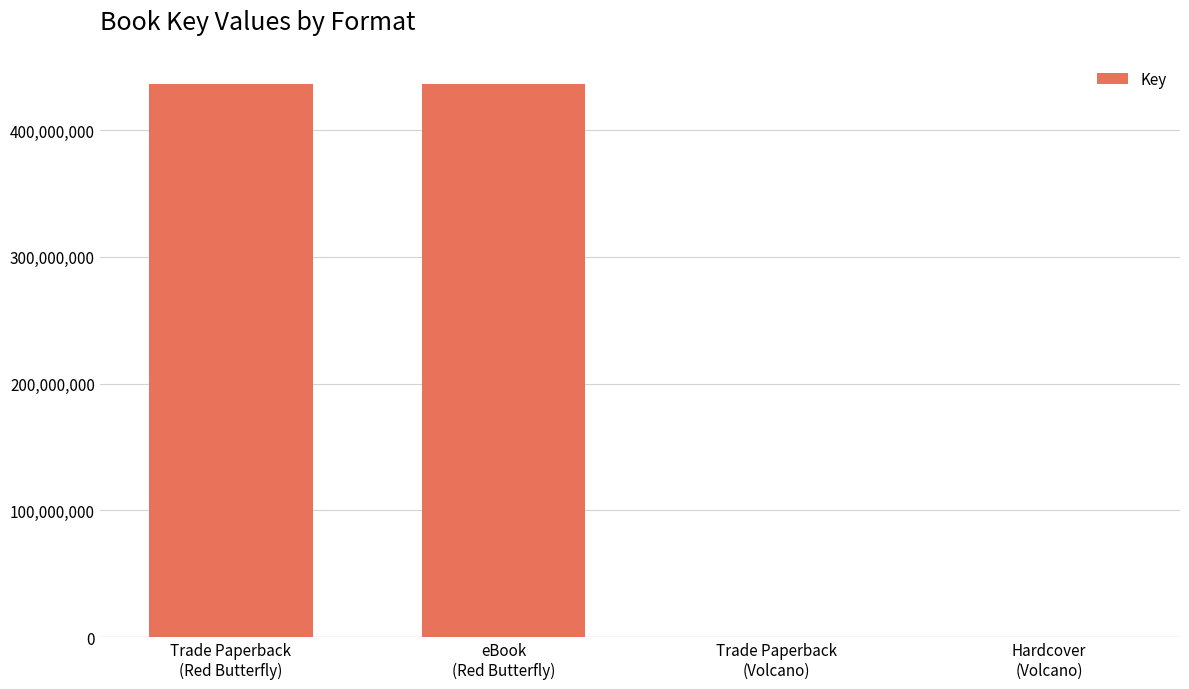

What is the greatest value displayed?

435915197